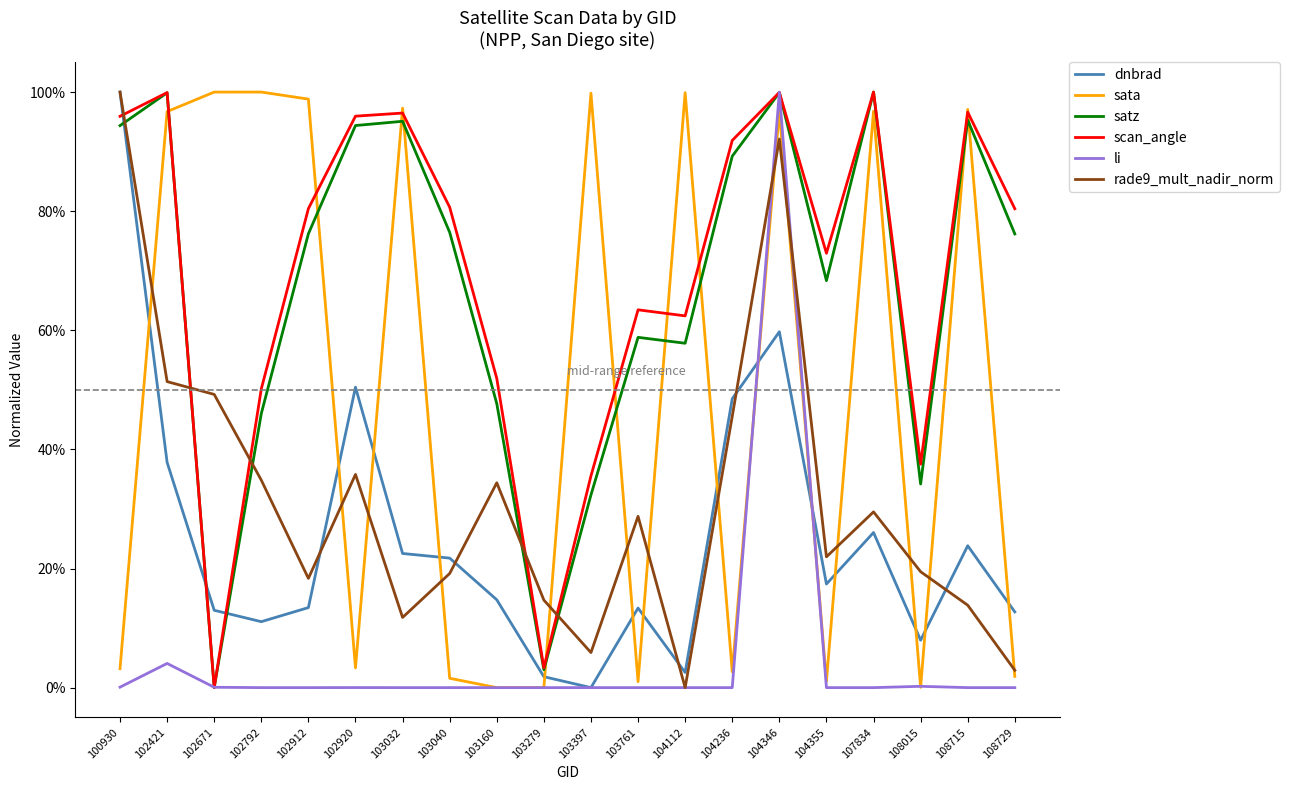

What is the difference between the sata values at 108729 and 102421?

0.9